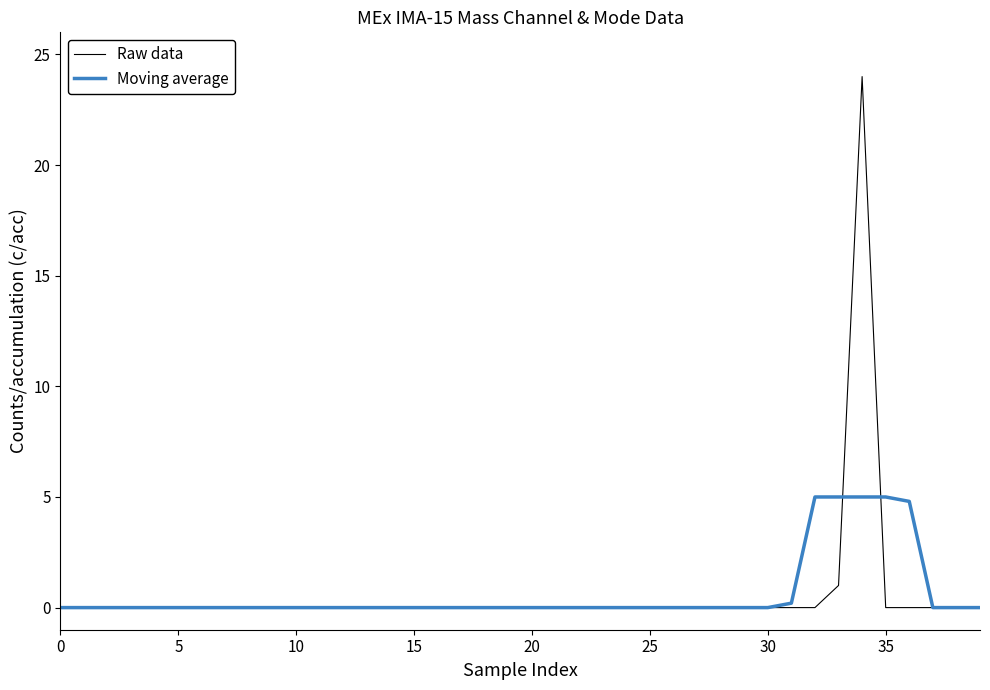

Which series has the largest range (max minus min)?

Raw data